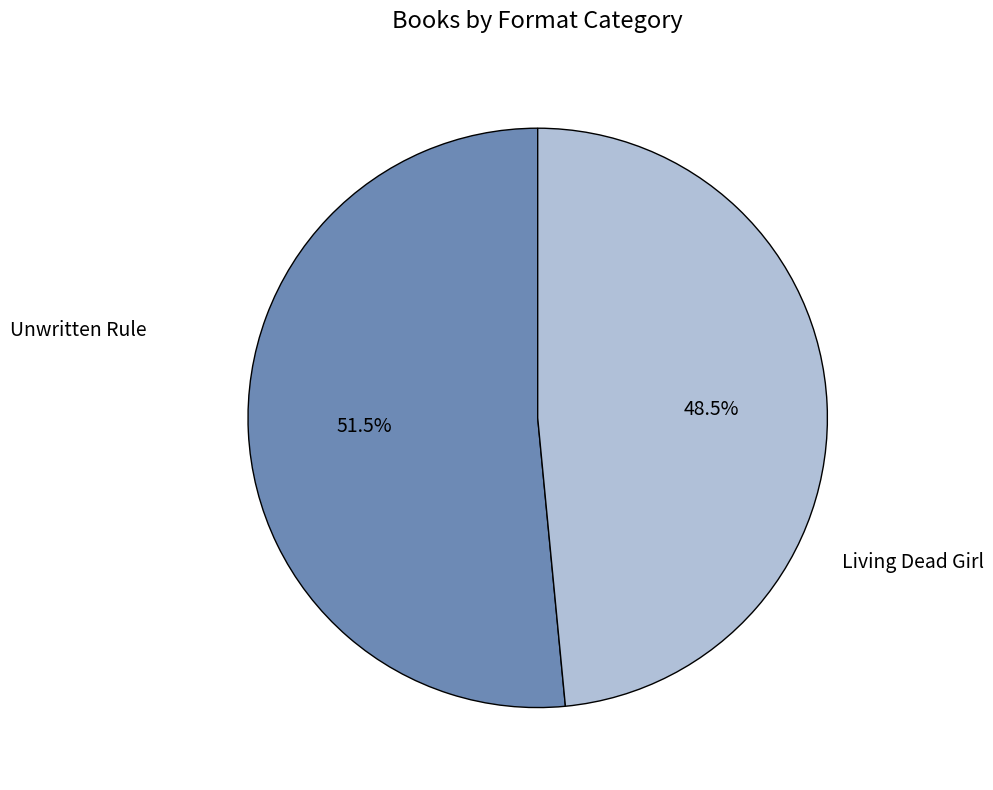

Is there any slice that represents more than half of the pie?

Yes